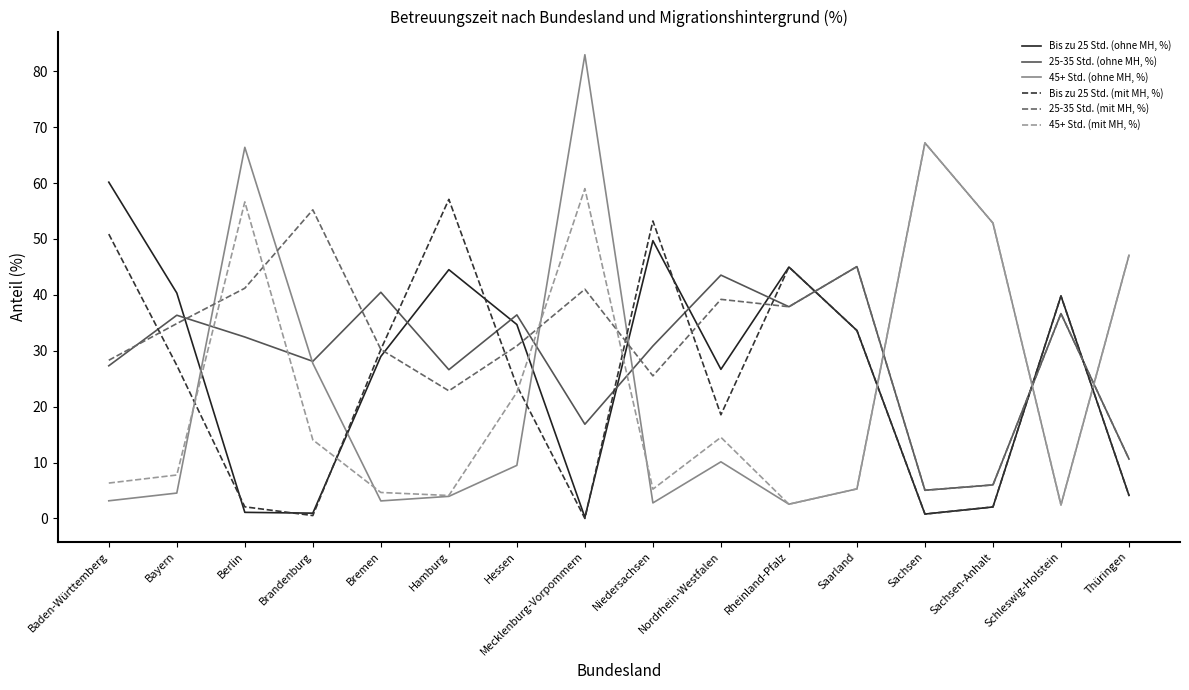

Which series changed the most between Bremen and Rheinland-Pfalz?

Bis zu 25 Std. (ohne MH, %)